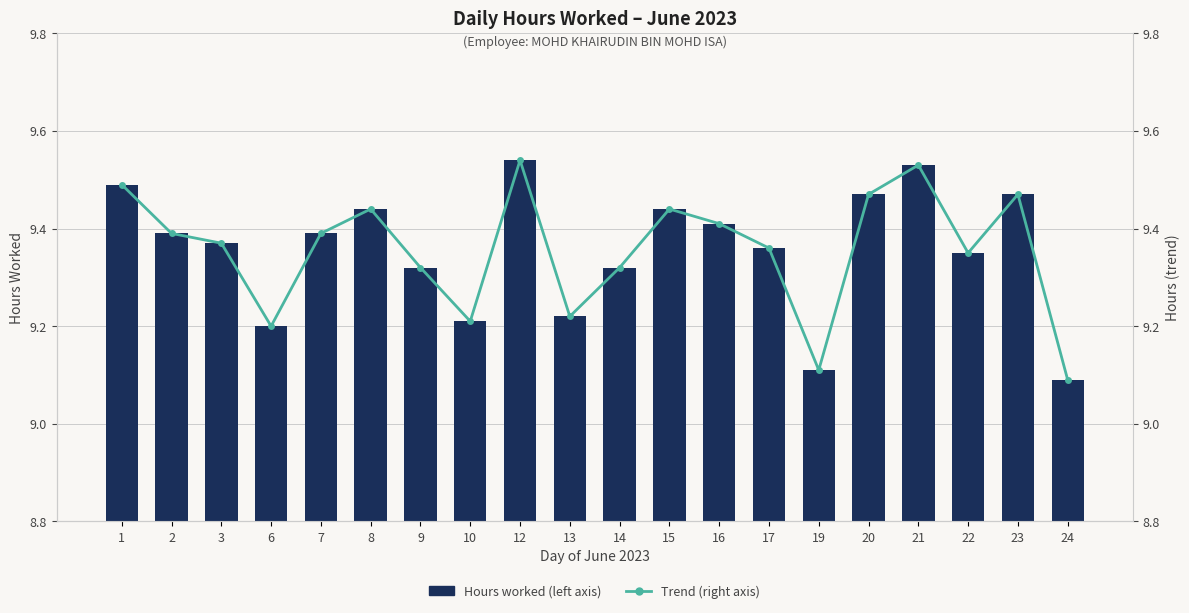

How many Trend (right axis) values are between 9 and 10?

20